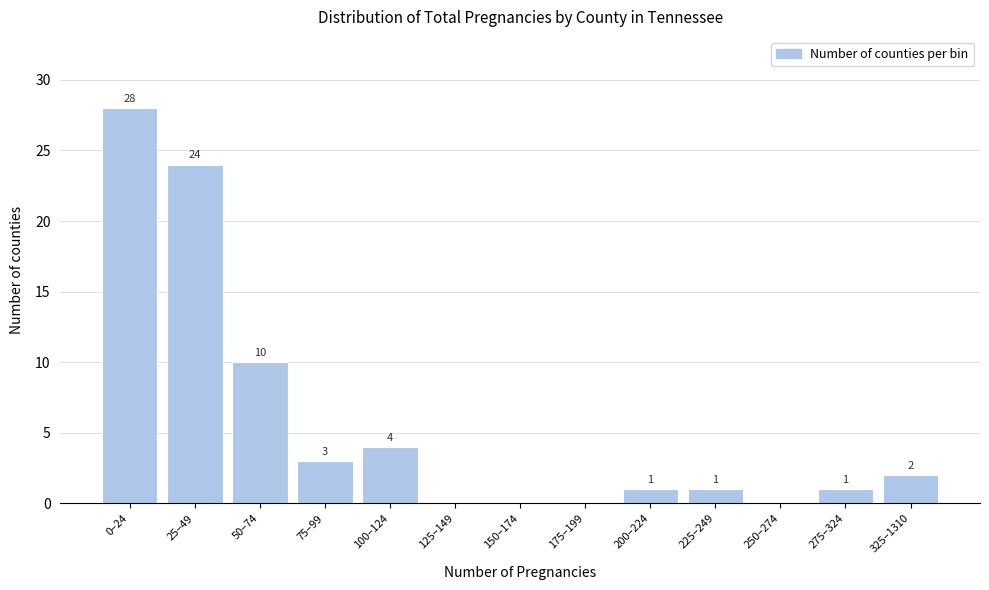

What is the change in value from 50–74 to 175–199?

-10